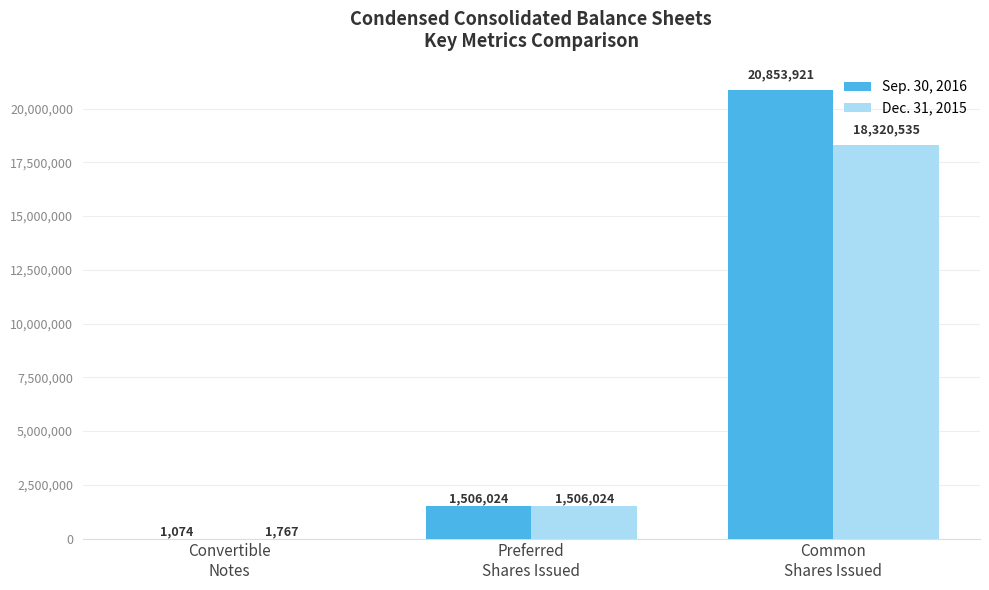

Is the value of Dec. 31, 2015 at Convertible
Notes greater than the value of Sep. 30, 2016 at Common
Shares Issued?

No